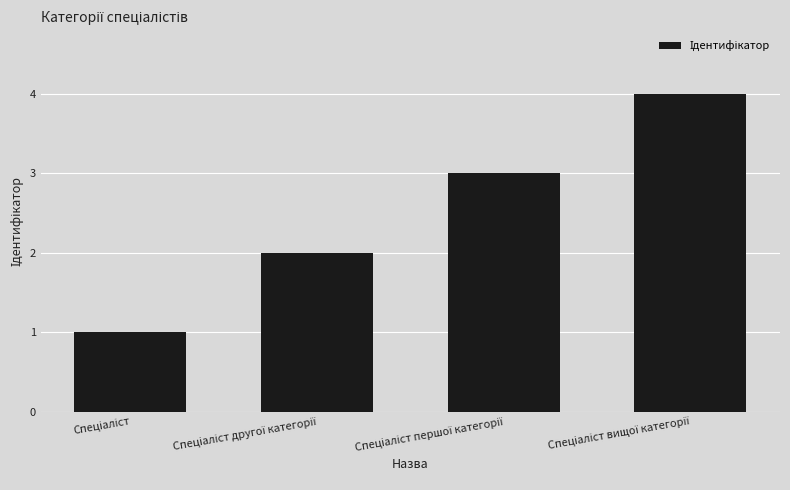

What is the greatest value displayed?

4